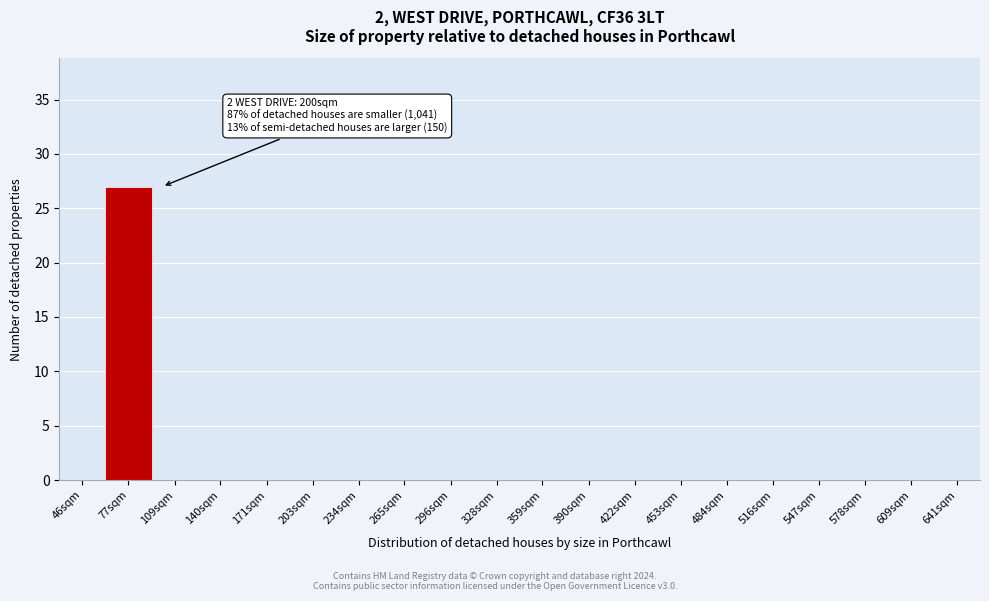

Reading left to right, transcribe all the data shown in this chart.

46sqm=0	77sqm=27	109sqm=0	140sqm=0	171sqm=0	203sqm=0	234sqm=0	265sqm=0	296sqm=0	328sqm=0	359sqm=0	390sqm=0	422sqm=0	453sqm=0	484sqm=0	516sqm=0	547sqm=0	578sqm=0	609sqm=0	641sqm=0